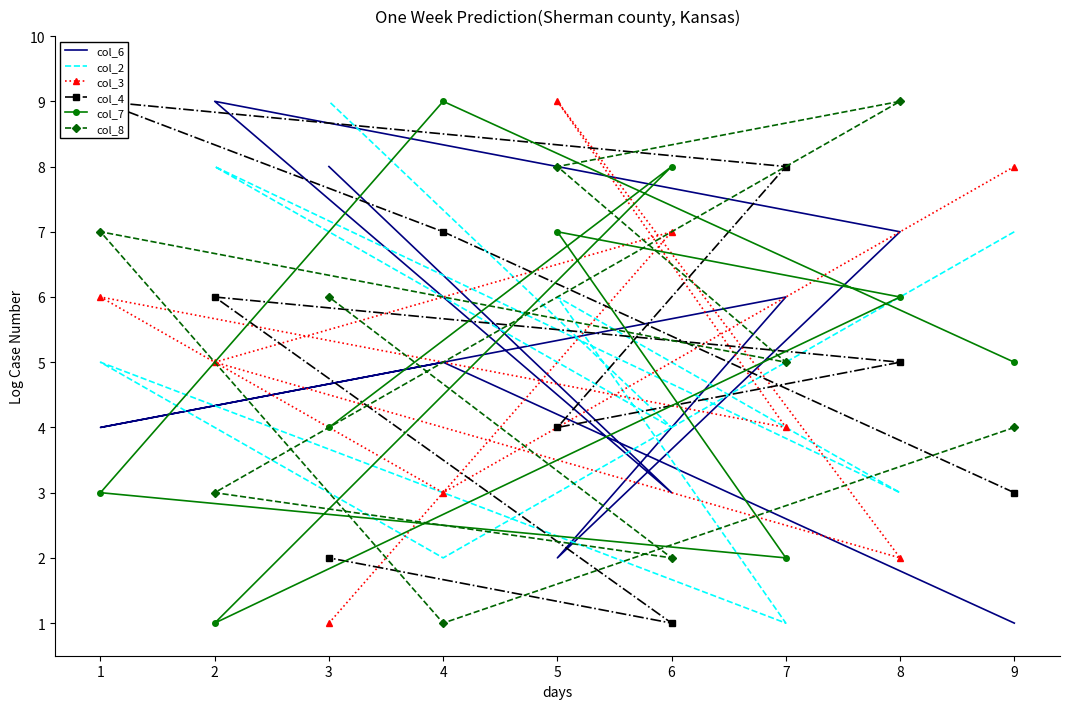

Count the number of data series in this chart.

6